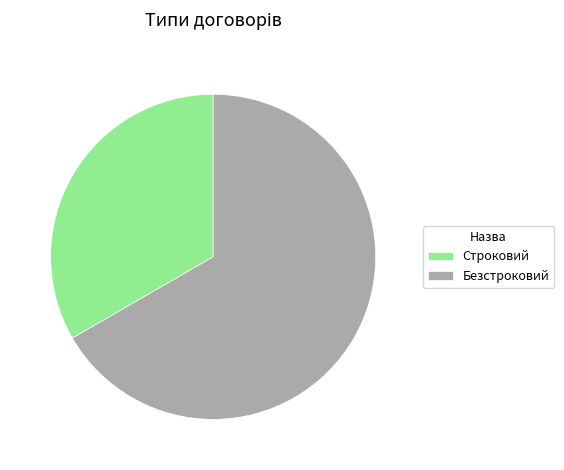

True or false: Строковий accounts for 44% of the total.

False